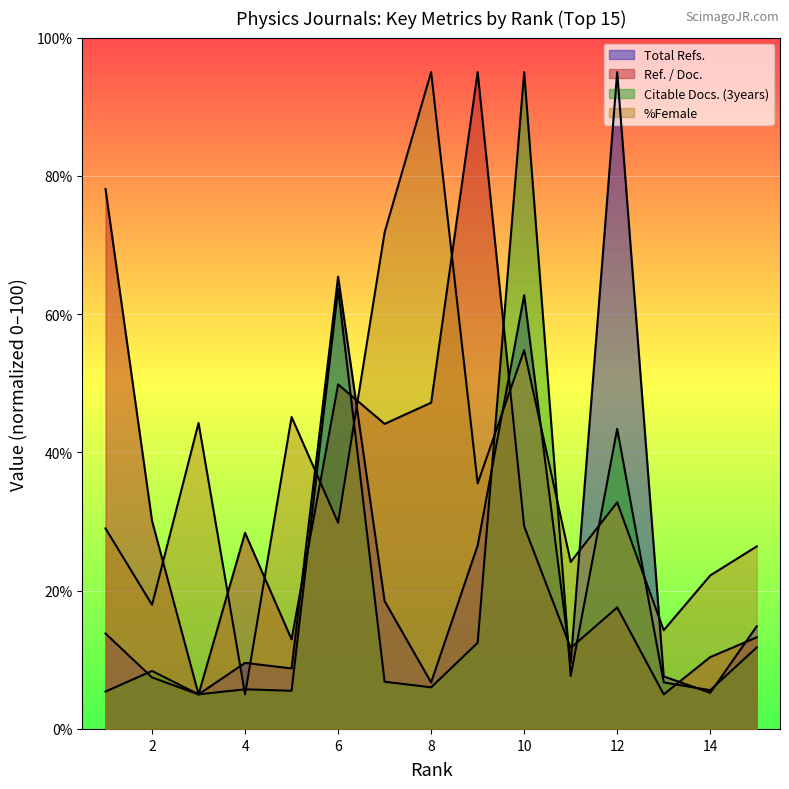

At which category does Ref. / Doc. reach its first local peak?

4